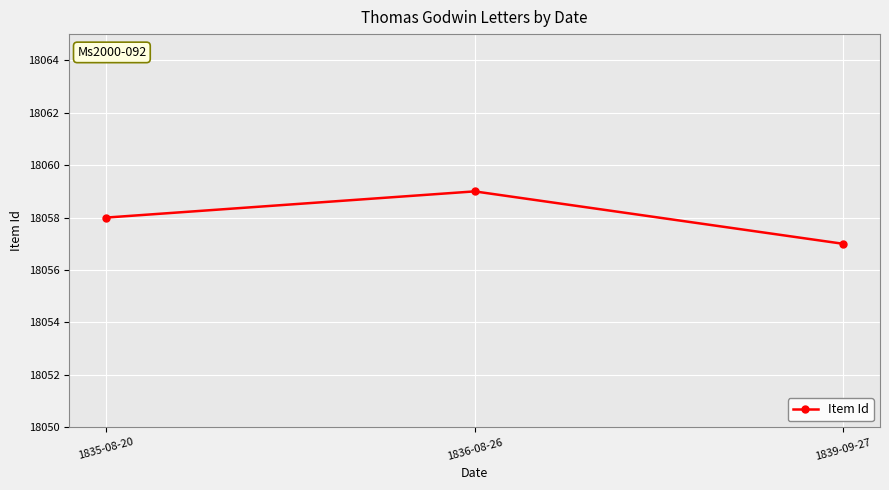

Which category has the lowest value across all series?

1839-09-27